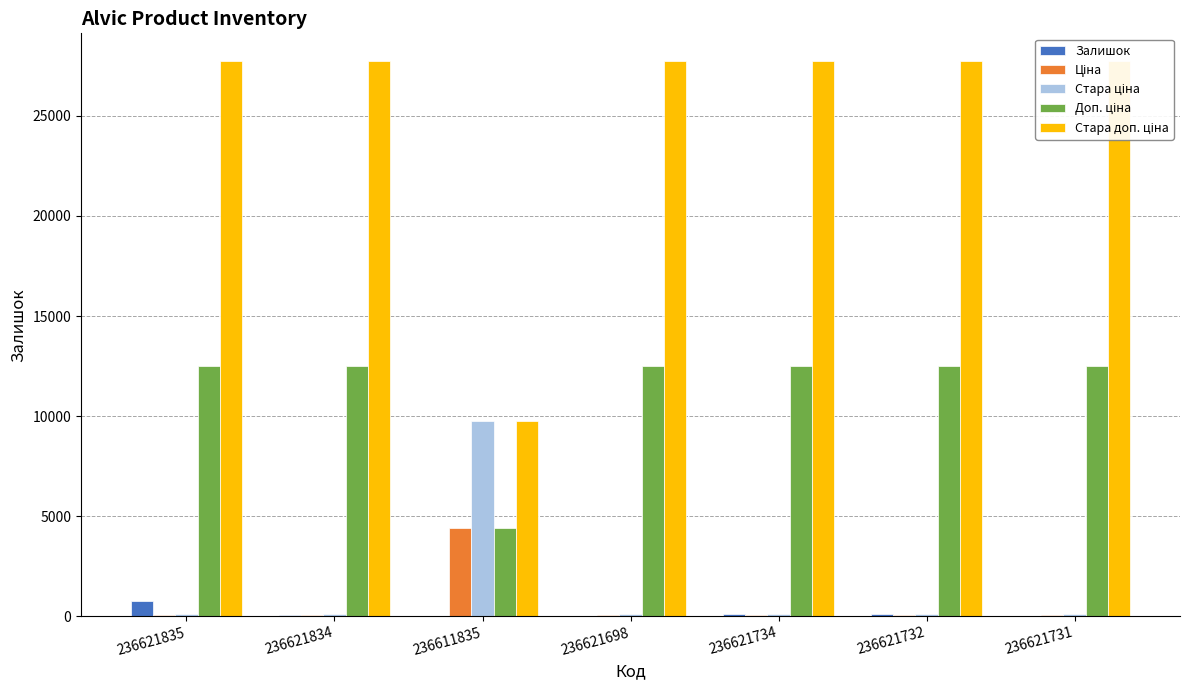

Reading right to left, what are all the values shown in this chart?

Залишок: 236621731=19.0	236621732=106.0	236621734=87.0	236621698=6.0	236611835=17.0	236621834=71.0	236621835=769.0
Ціна: 236621731=55.5	236621732=55.5	236621734=55.5	236621698=55.5	236611835=4396.0	236621834=55.5	236621835=55.5
Стара ціна: 236621731=123.3	236621732=123.3	236621734=123.3	236621698=123.3	236611835=9768.8	236621834=123.3	236621835=123.3
Доп. ціна: 236621731=12483.0	236621732=12483.0	236621734=12483.0	236621698=12483.0	236611835=4396.0	236621834=12483.0	236621835=12483.0
Стара доп. ціна: 236621731=27740.2	236621732=27740.2	236621734=27740.2	236621698=27740.2	236611835=9768.8	236621834=27740.2	236621835=27740.2